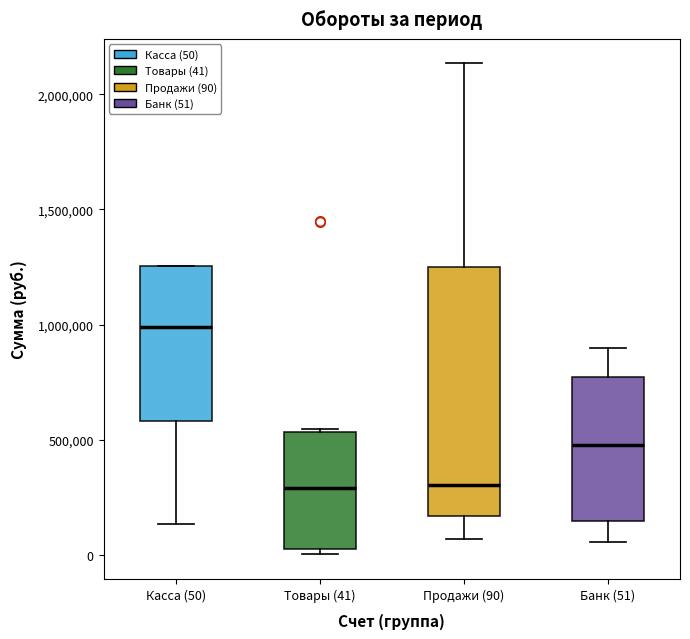

Which box's median line is the highest?

Касса (50)